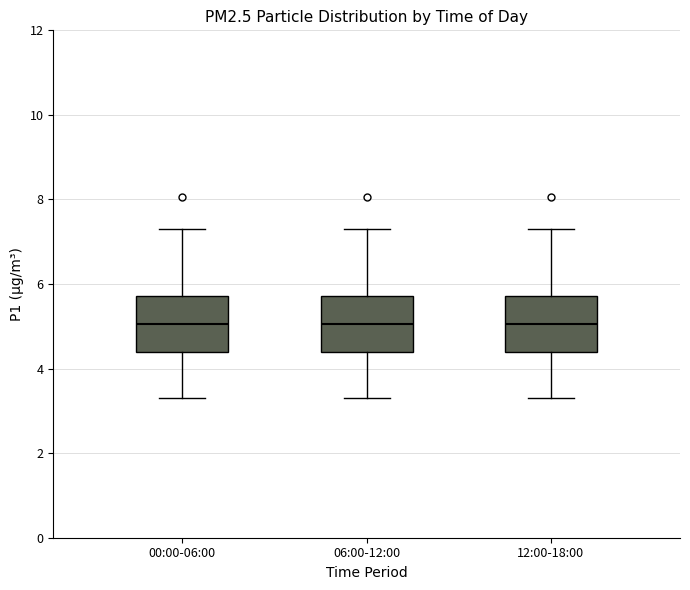

Reading left to right, read every box against the y-axis: the position of its median line, the range the box covers, and the ends of its whiskers. The values are not printed on the chart, so give them approximately, as read against the axis.

00:00-06:00: median 5.0, box 4.4 to 5.8, whiskers 3.4 to 7.4
06:00-12:00: median 5.0, box 4.4 to 5.8, whiskers 3.4 to 7.4
12:00-18:00: median 5.0, box 4.4 to 5.8, whiskers 3.4 to 7.4